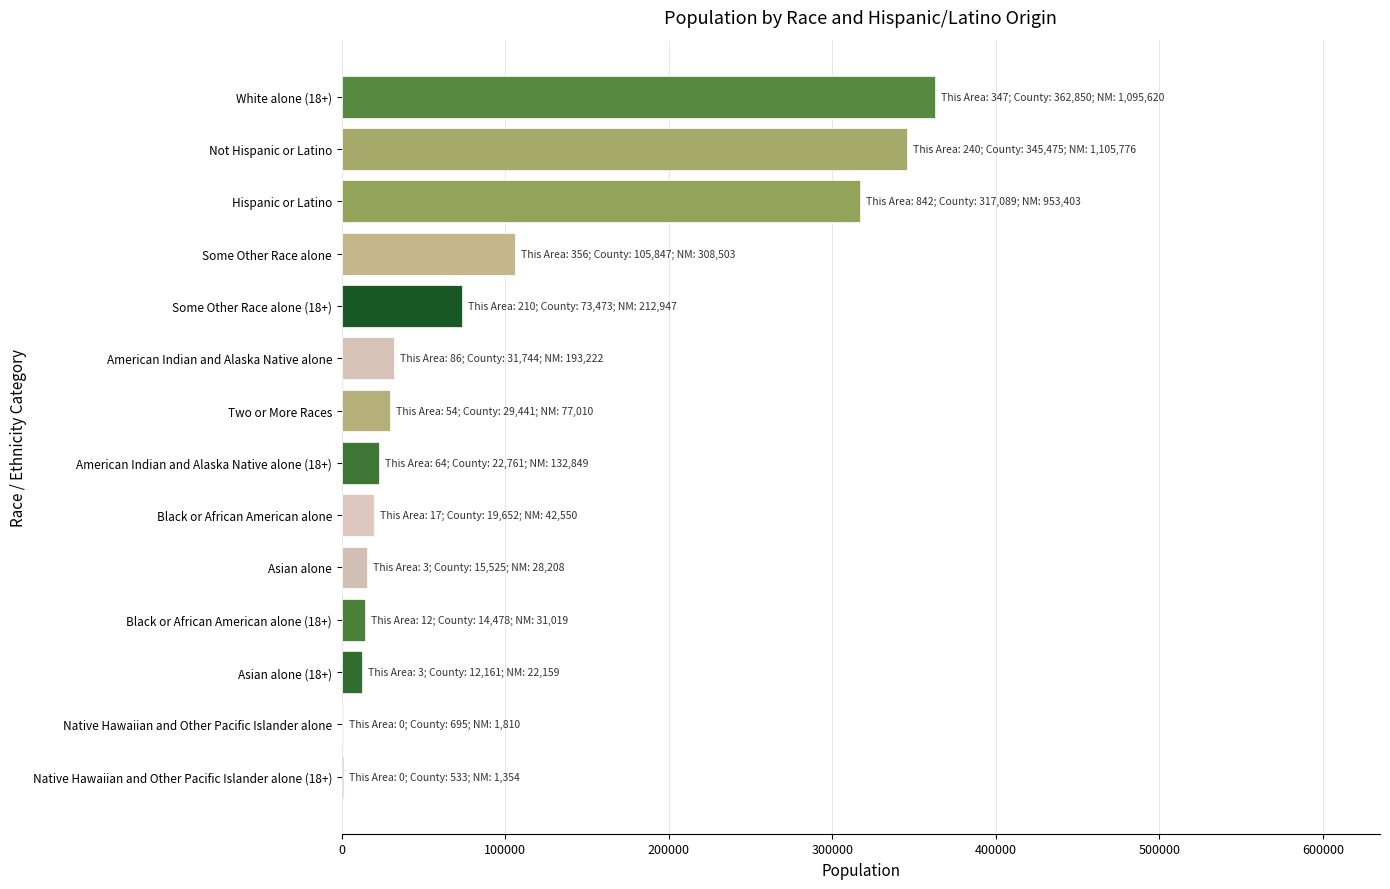

What is the sum of the values at Black or African American alone and Some Other Race alone?

125499